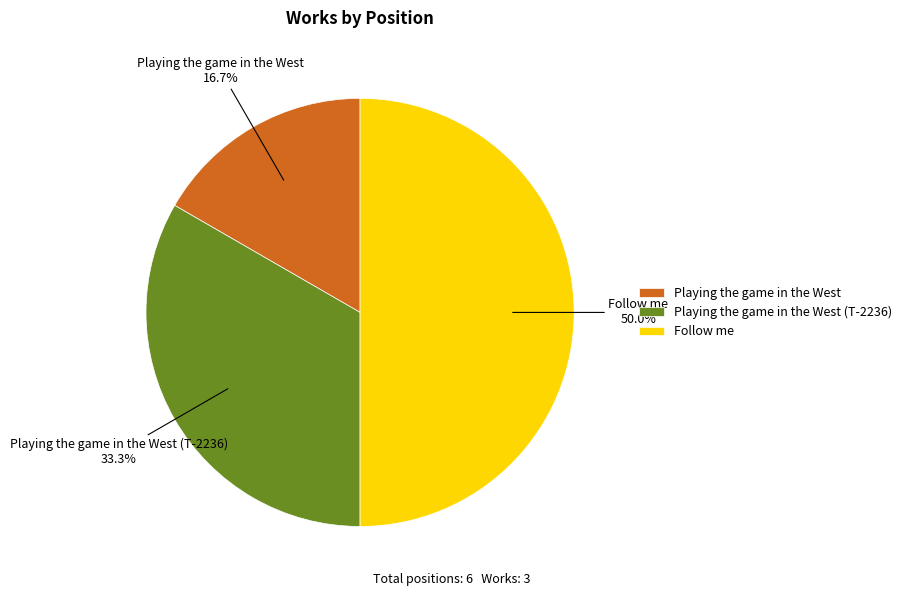

What is the largest slice in the pie chart?

Follow me